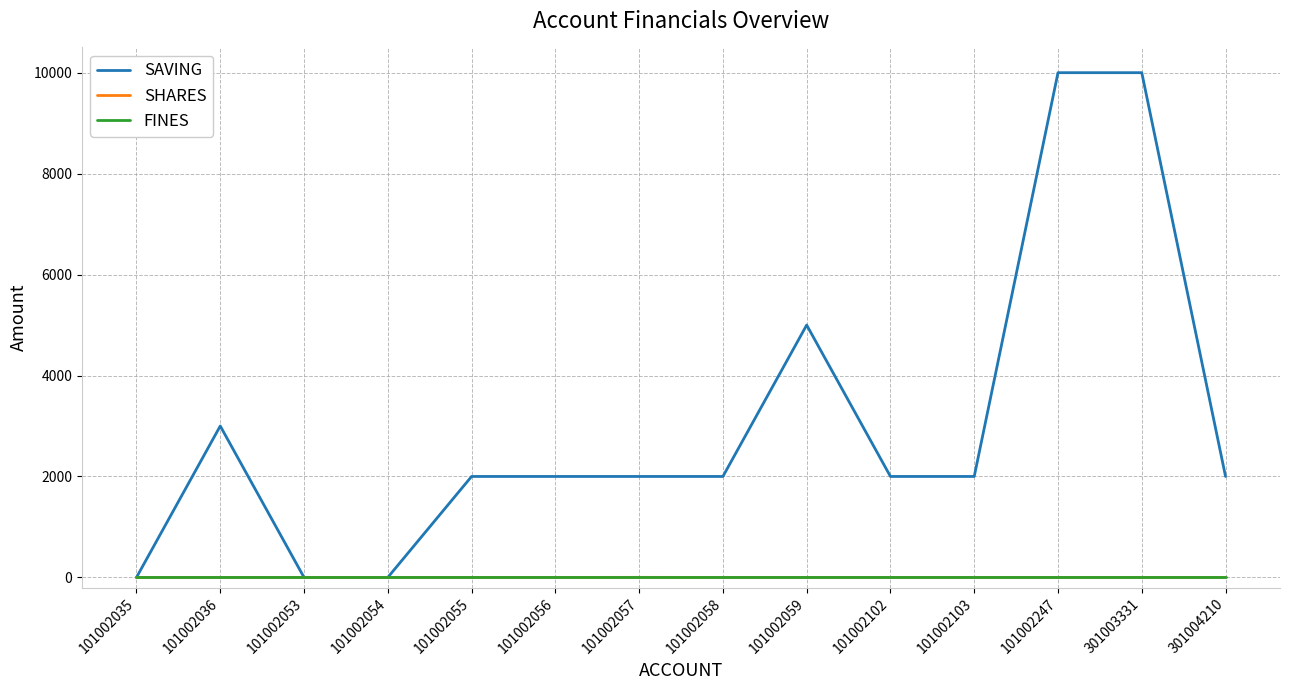

What is the spread (max minus min) of values at 101002036?

3000